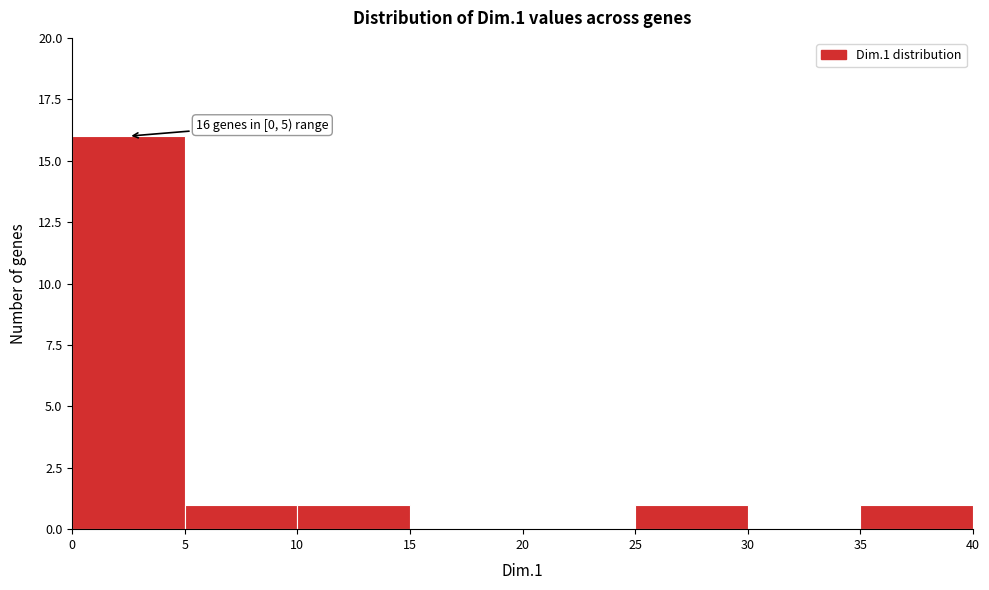

Which range on the x-axis has the tallest bar?

0 to 5